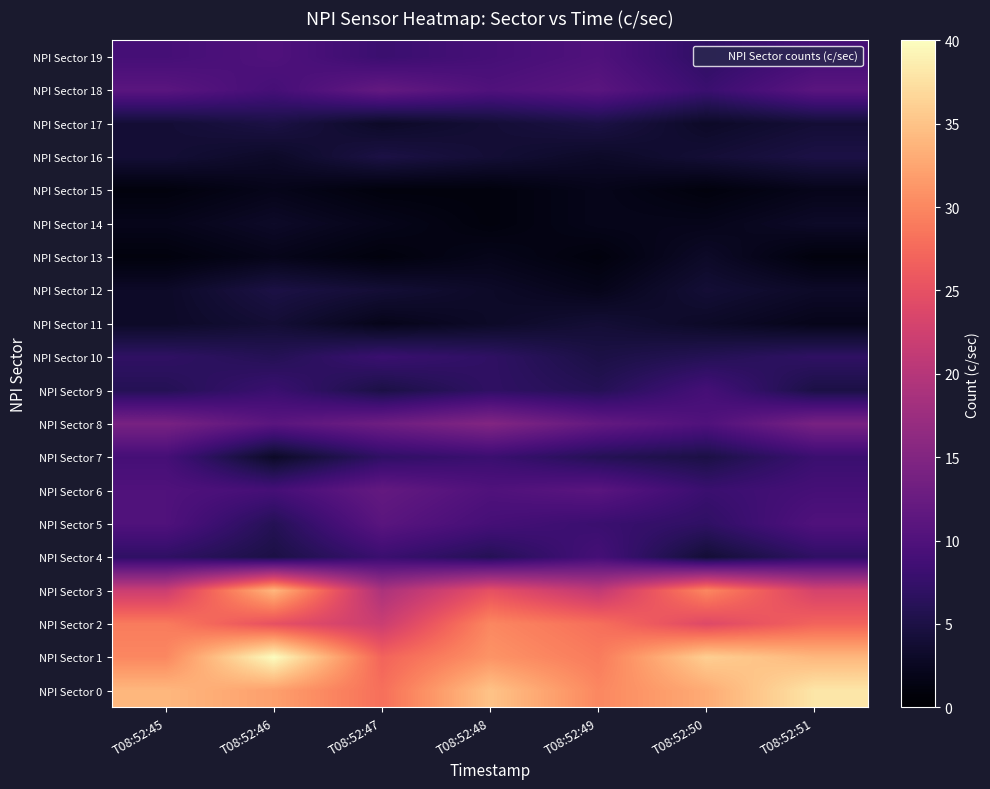

Rank the series at T08:52:45 from lowest to highest value.

NPI Sector 13, NPI Sector 15, NPI Sector 14, NPI Sector 11, NPI Sector 12, NPI Sector 16, NPI Sector 17, NPI Sector 9, NPI Sector 4, NPI Sector 10, NPI Sector 7, NPI Sector 19, NPI Sector 5, NPI Sector 6, NPI Sector 18, NPI Sector 8, NPI Sector 3, NPI Sector 2, NPI Sector 1, NPI Sector 0